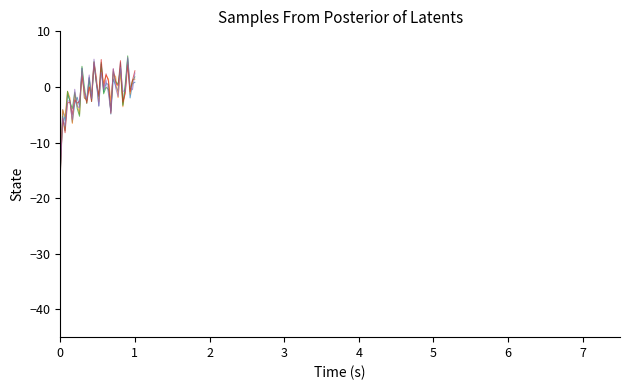

Does the chart have visible grid lines?

No